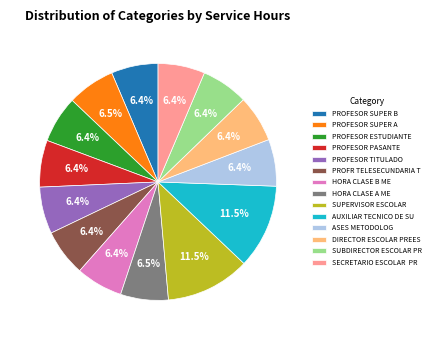

What portion of the pie excludes AUXILIAR TECNICO DE SU?

88.5%